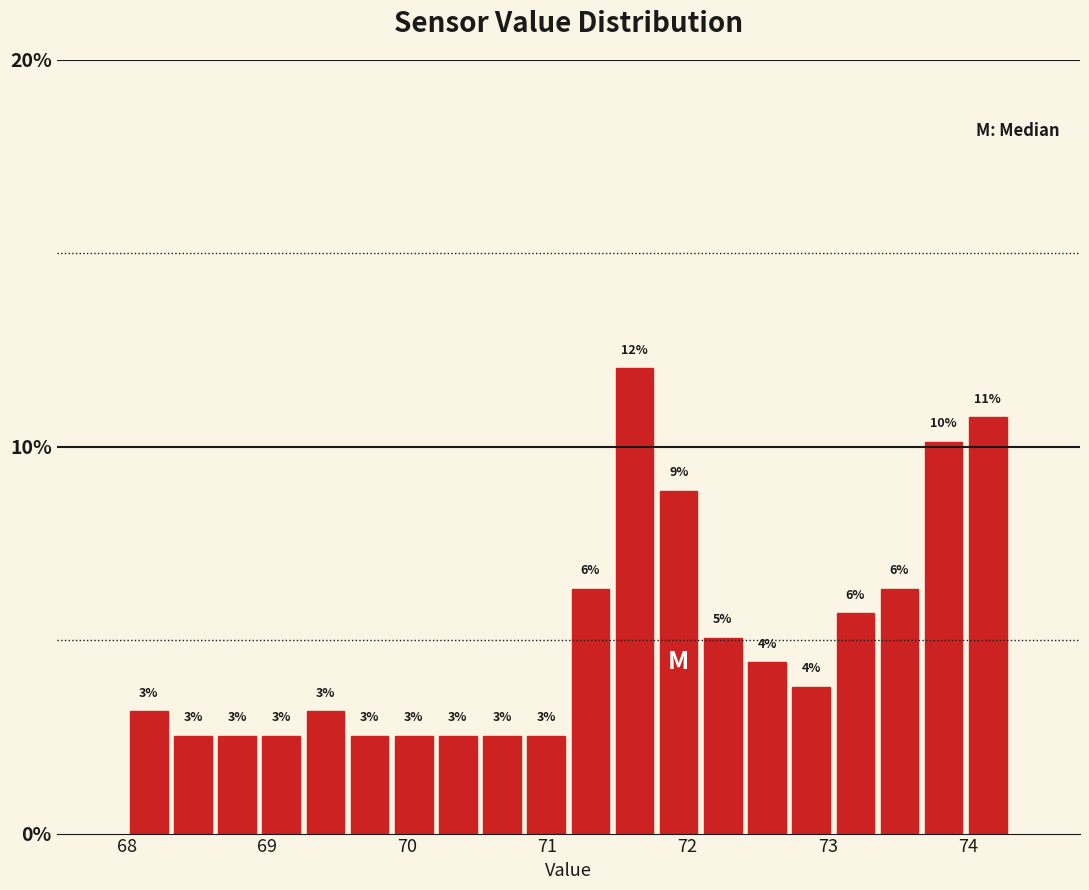

Read against the x-axis, roughly where is the centre of the tallest bar?

71.6